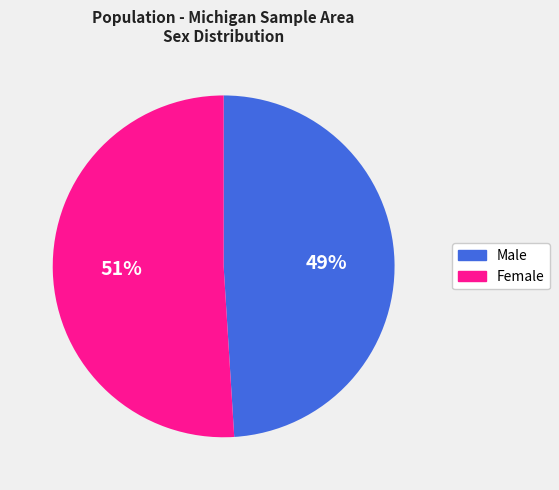

To the nearest percent, what percentage of the pie is Male?

49%